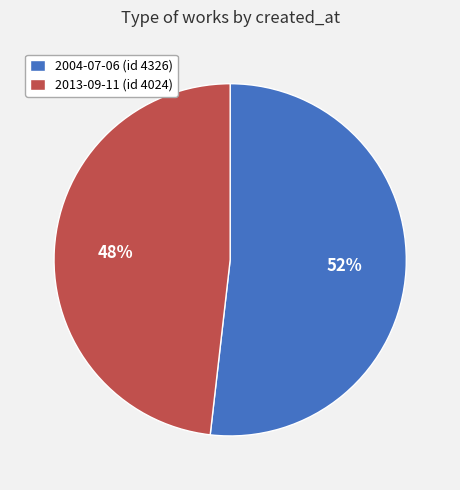

The 2004-07-06 slice represents 52% of the pie. True or false?

True